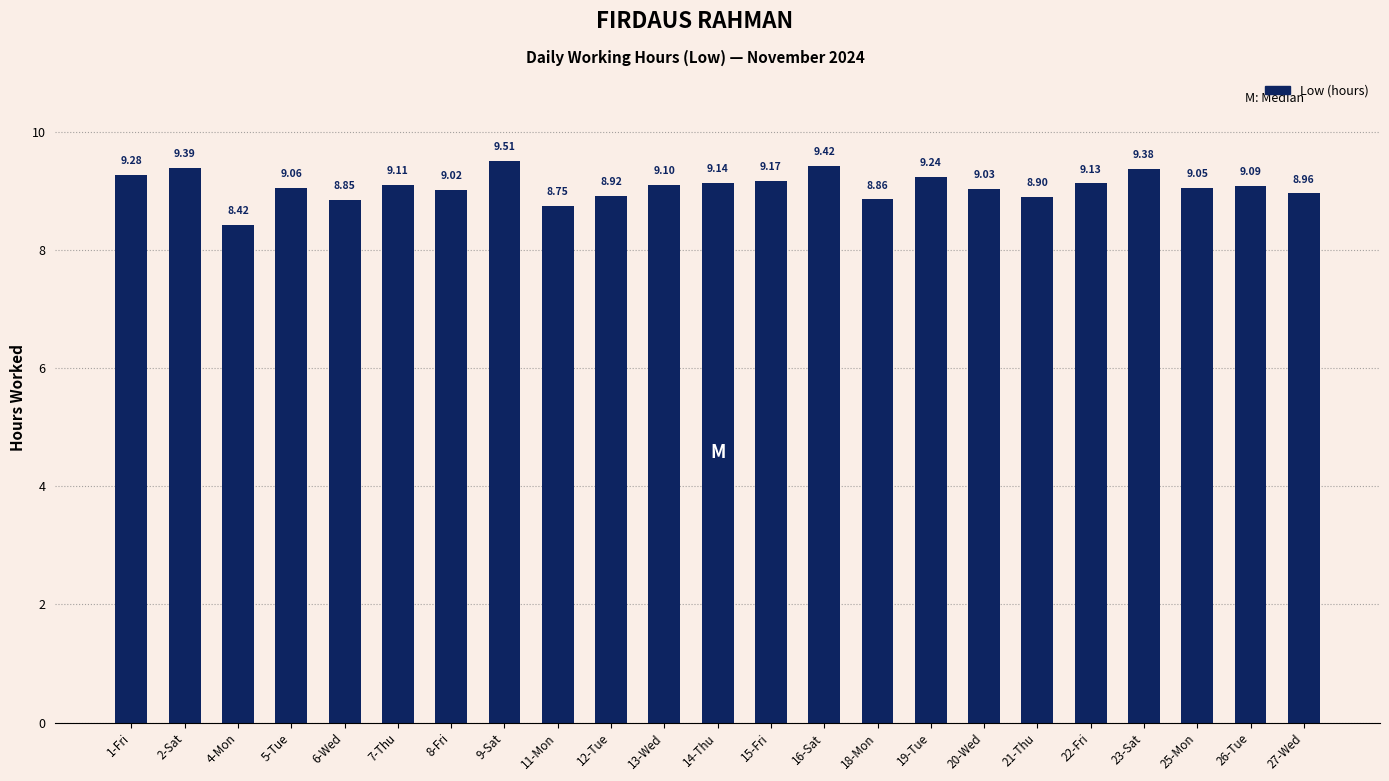

What is the greatest value displayed?

9.5